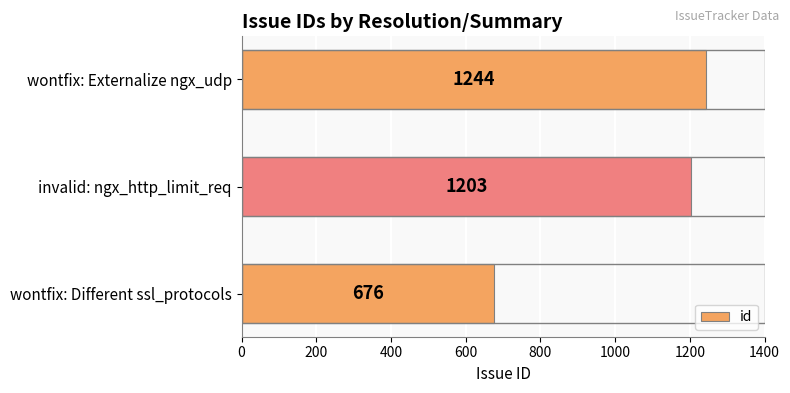

What is the sum of all values?

3123